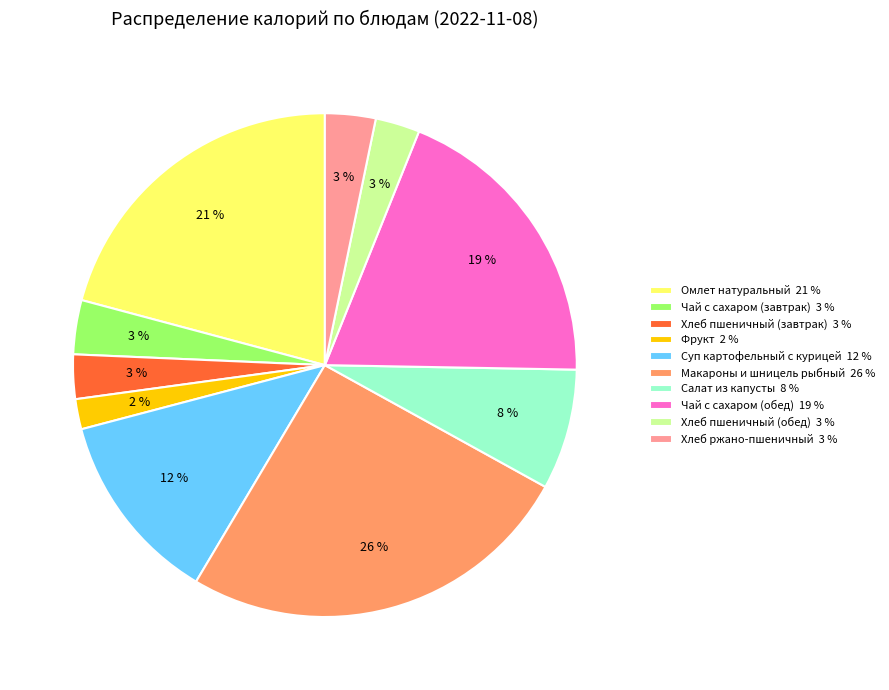

True or false: Хлеб пшеничный (обед) accounts for 3% of the total.

True